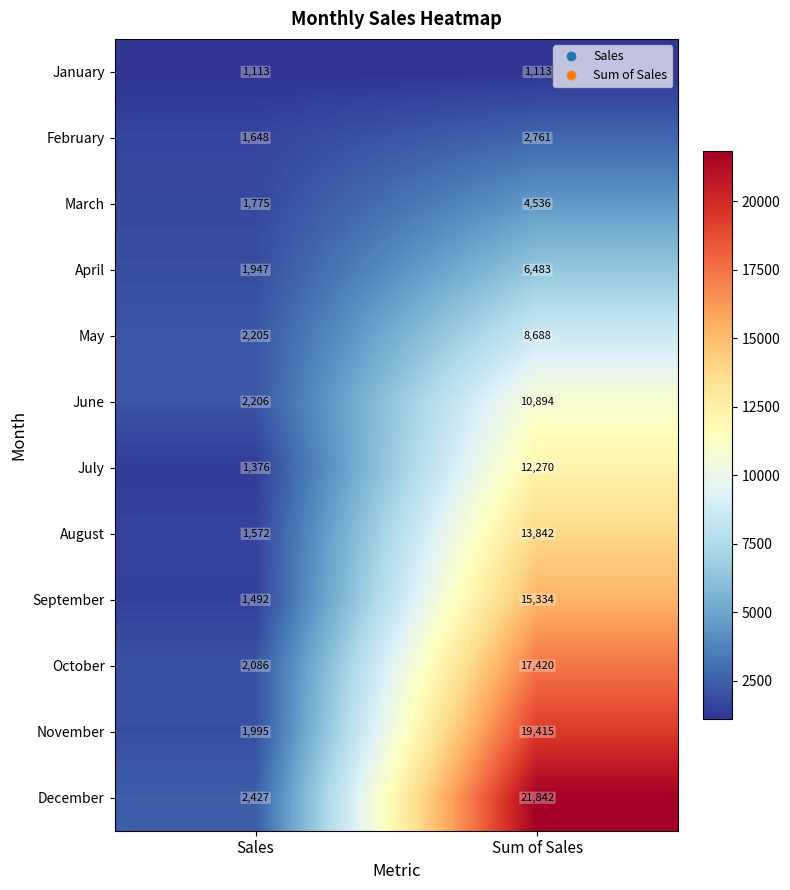

At which label does August reach its peak?

Sum of Sales